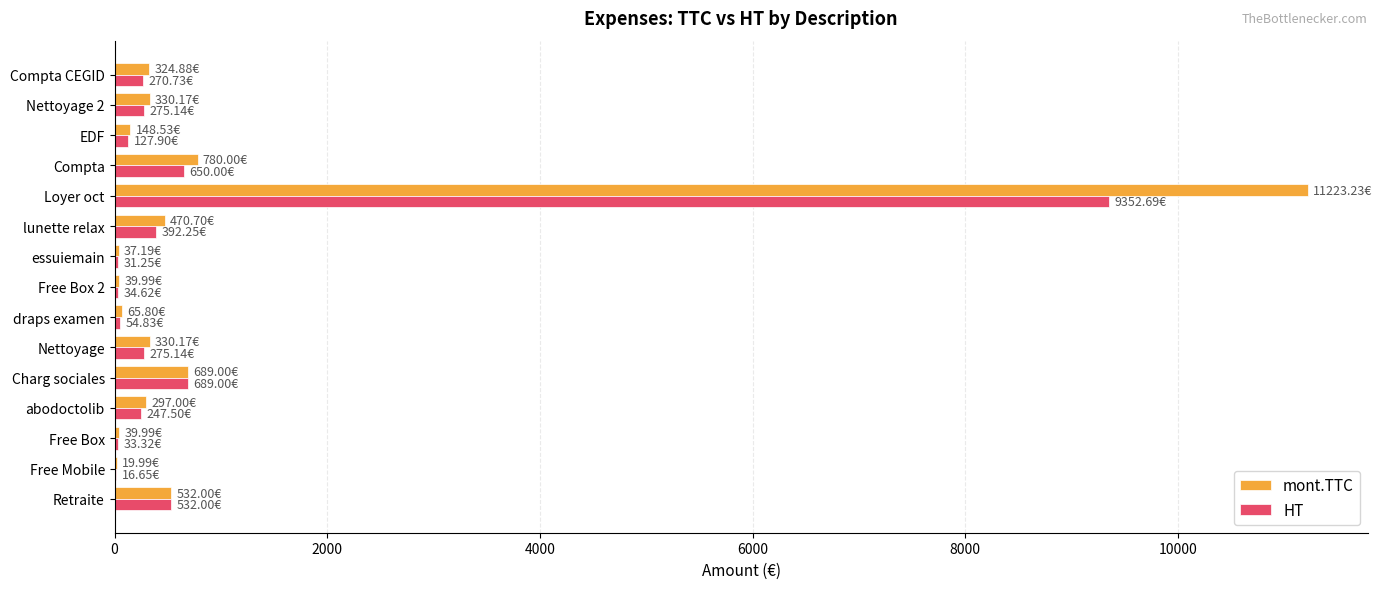

At which category is the sum across all series the highest?

Loyer oct